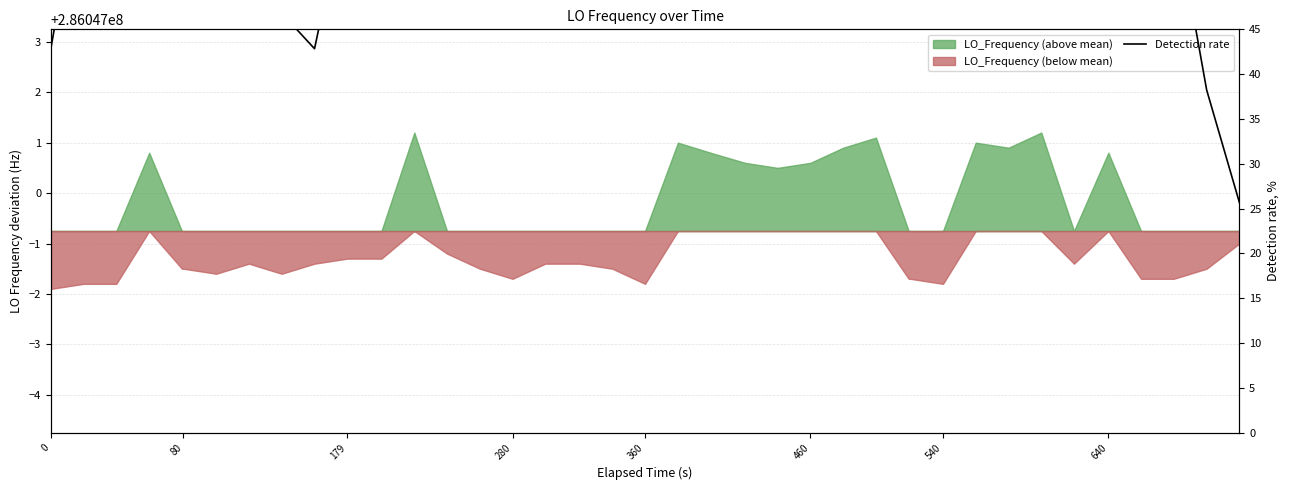

What is the label of the 7th point from the left?

540